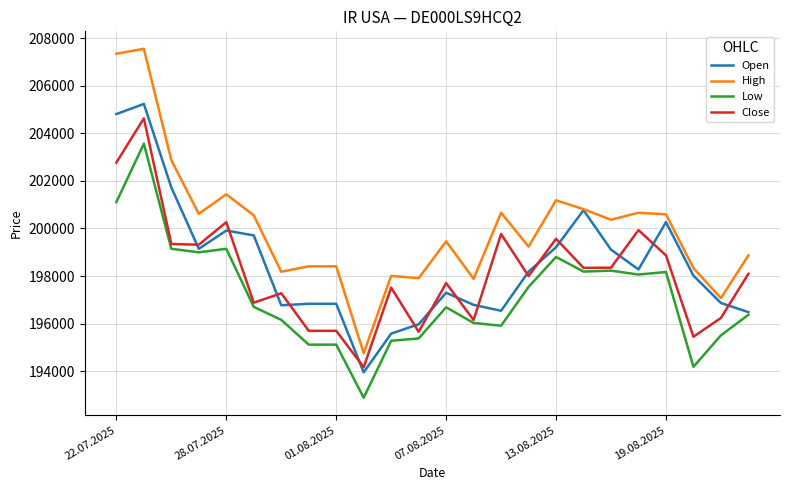

List the series in order of their peak value, lowest first.

Low, Close, Open, High